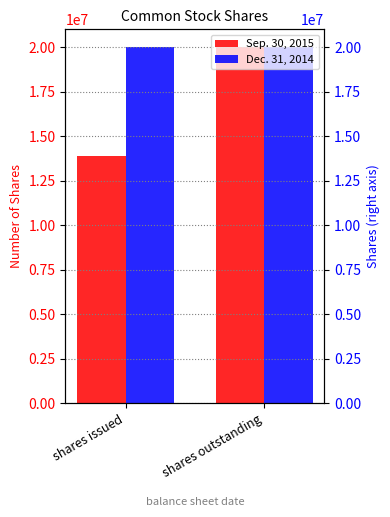

What is the difference between the Sep. 30, 2015 values at shares outstanding and shares issued?

6128000